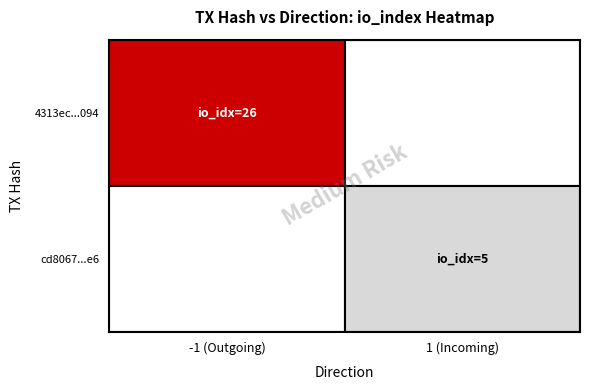

Rank the series by their maximum value, from highest to lowest.

4313ec13a4201c49ba48296c5a616e94c40c094, cd806744e03d7010b99c2388ad180168226c1e6